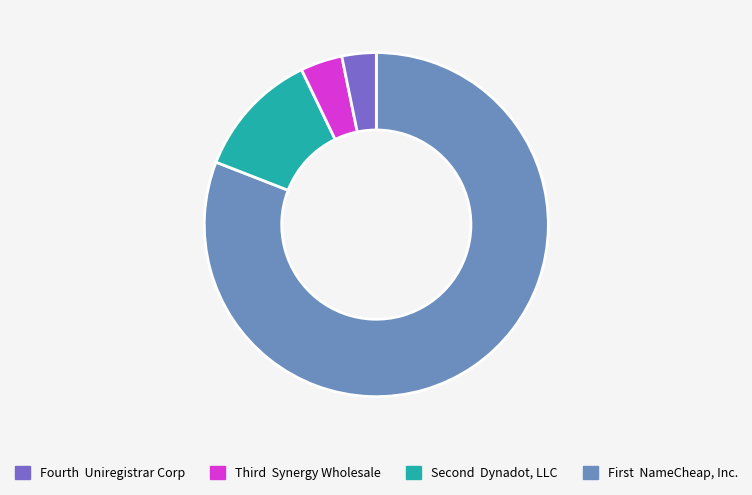

Is there a majority slice in this chart?

Yes